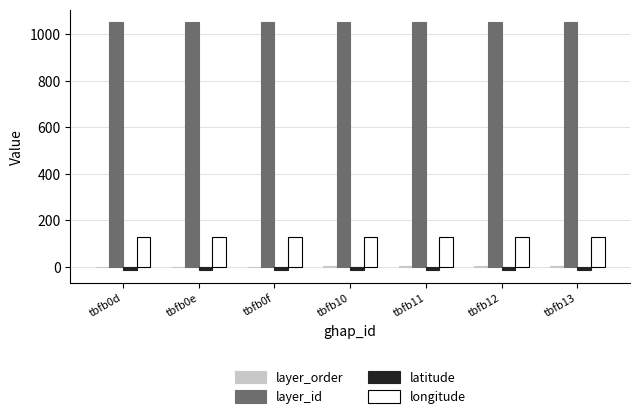

What is the sum of all longitude values?

908.9